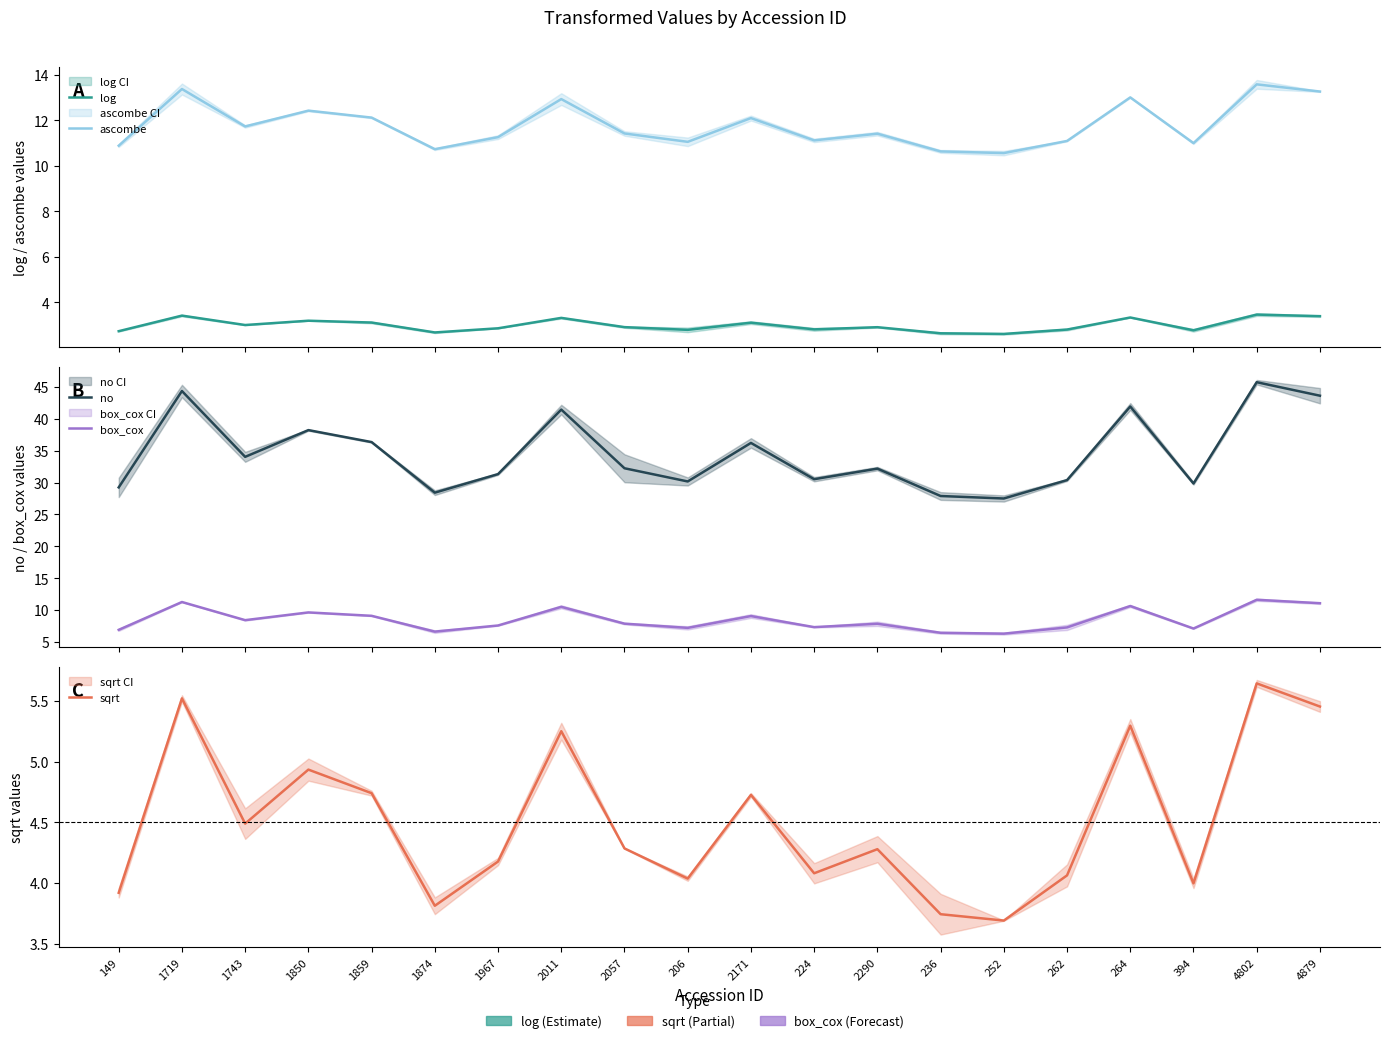

What is the sum of the log values at 252 and 2290?

5.5